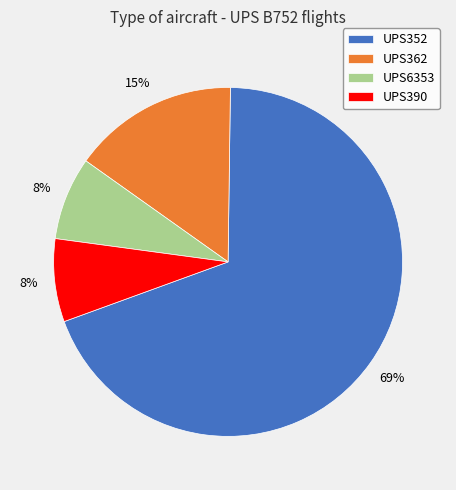

Do UPS390 and UPS352 together represent more than half of the pie?

Yes